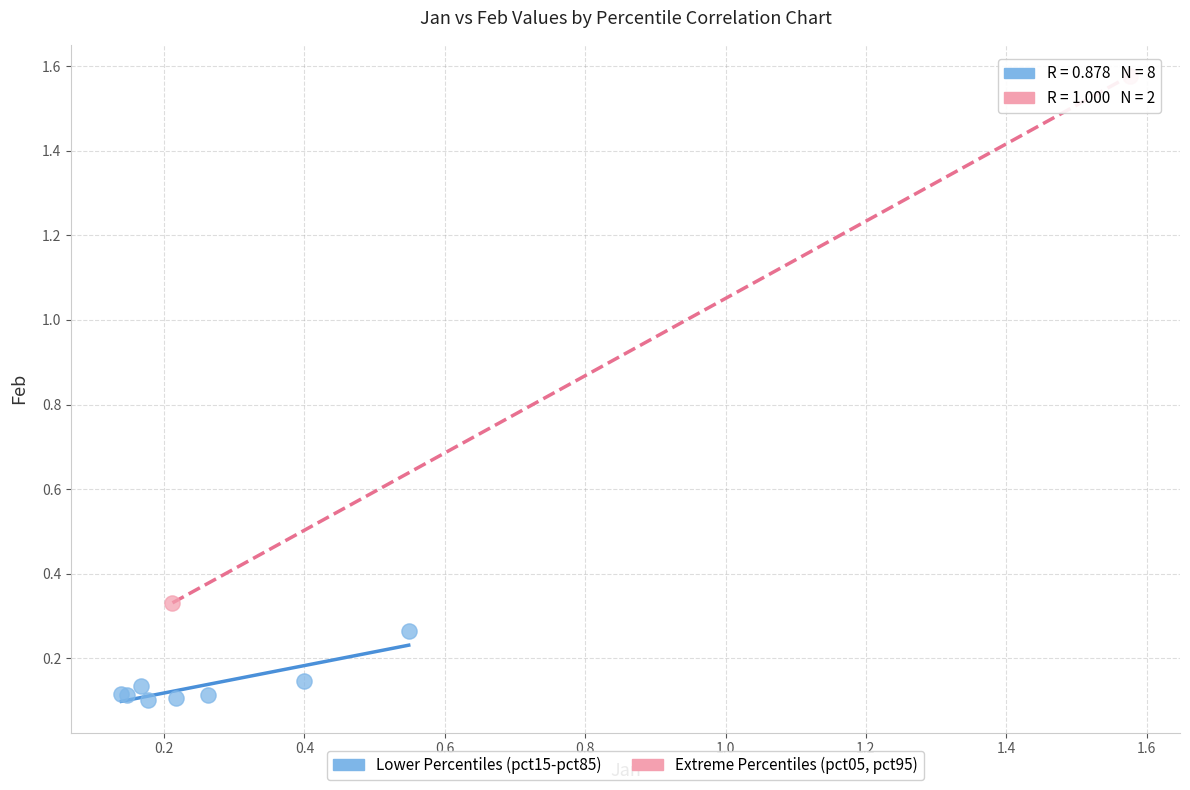

What are all the series names shown in the legend?

Lower Percentiles (pct15-pct85), Extreme Percentiles (pct05, pct95)